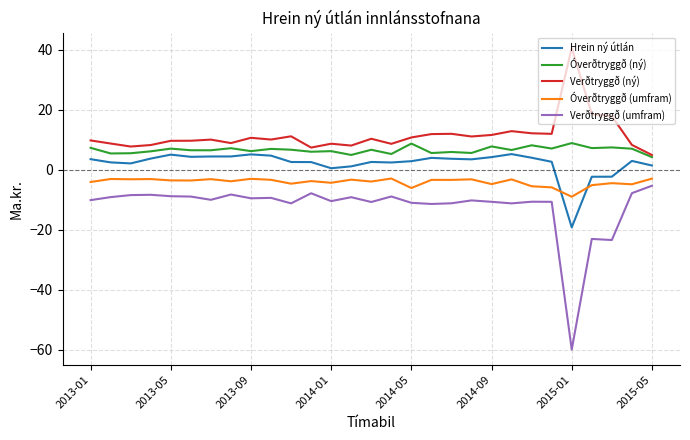

Rank the series by their average value, from lowest to highest.

Verðtryggð (umfram), Óverðtryggð (umfram), Hrein ný útlán, Óverðtryggð (ný), Verðtryggð (ný)